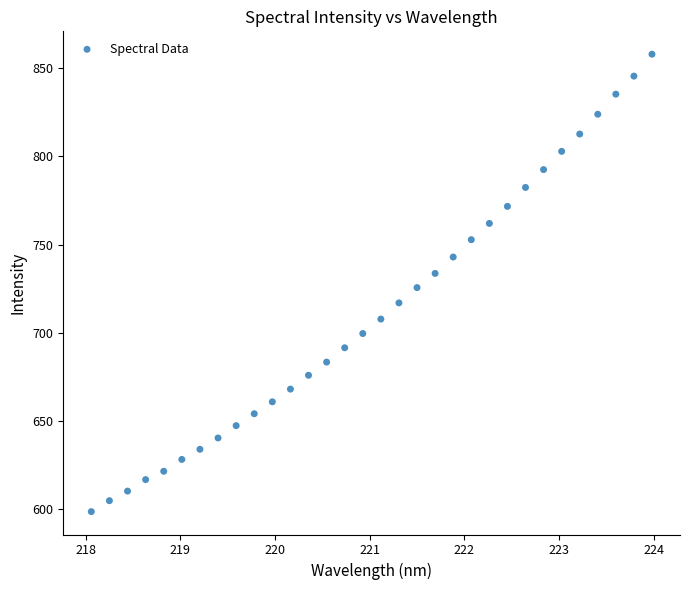

What is the range of X values (max minus min)?

5.9